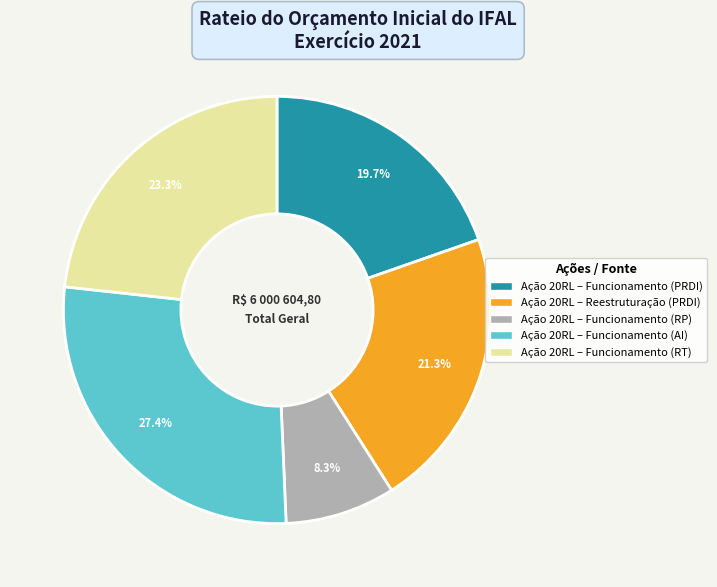

Is there any slice that represents more than half of the pie?

No